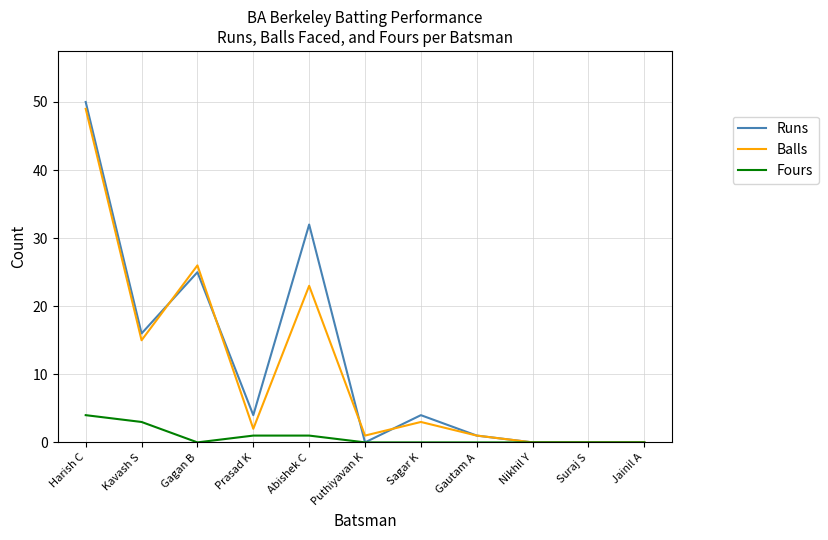

How many lines are shown in the chart?

3